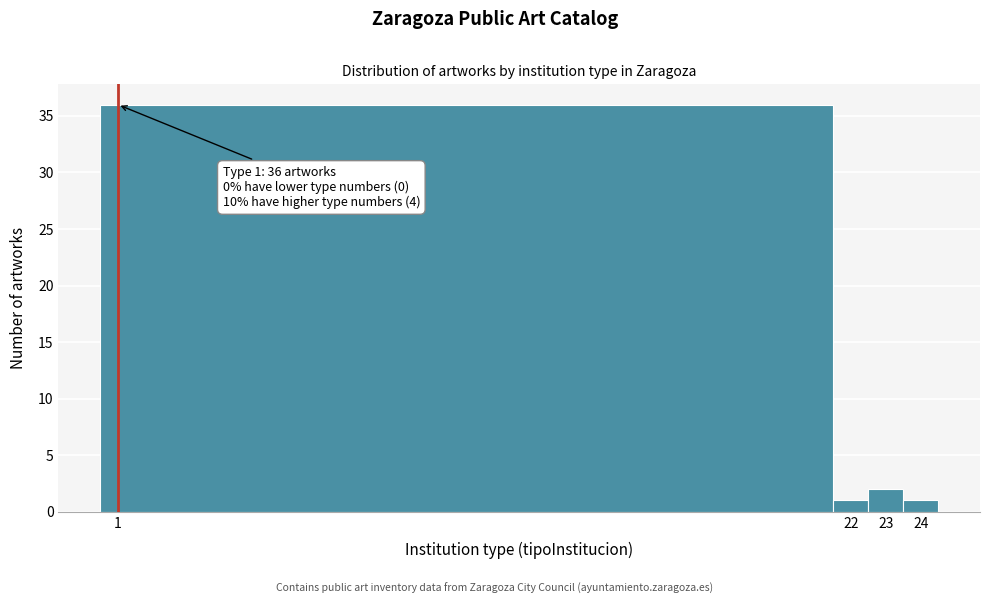

Which range on the x-axis has the tallest bar?

0.5 to 21.5